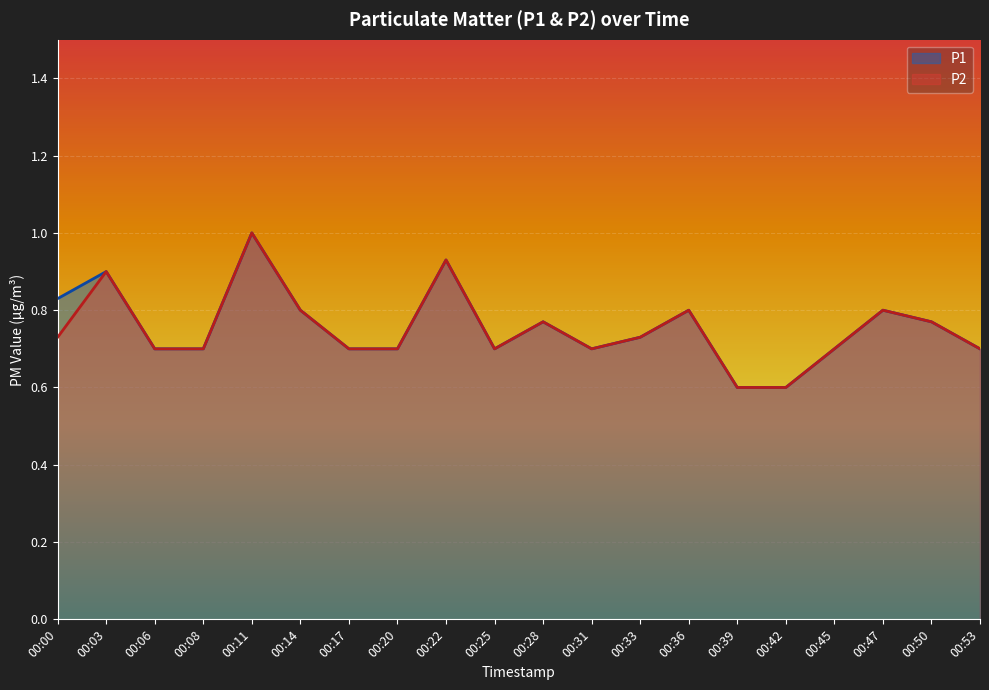

Count the number of categories in the chart.

20